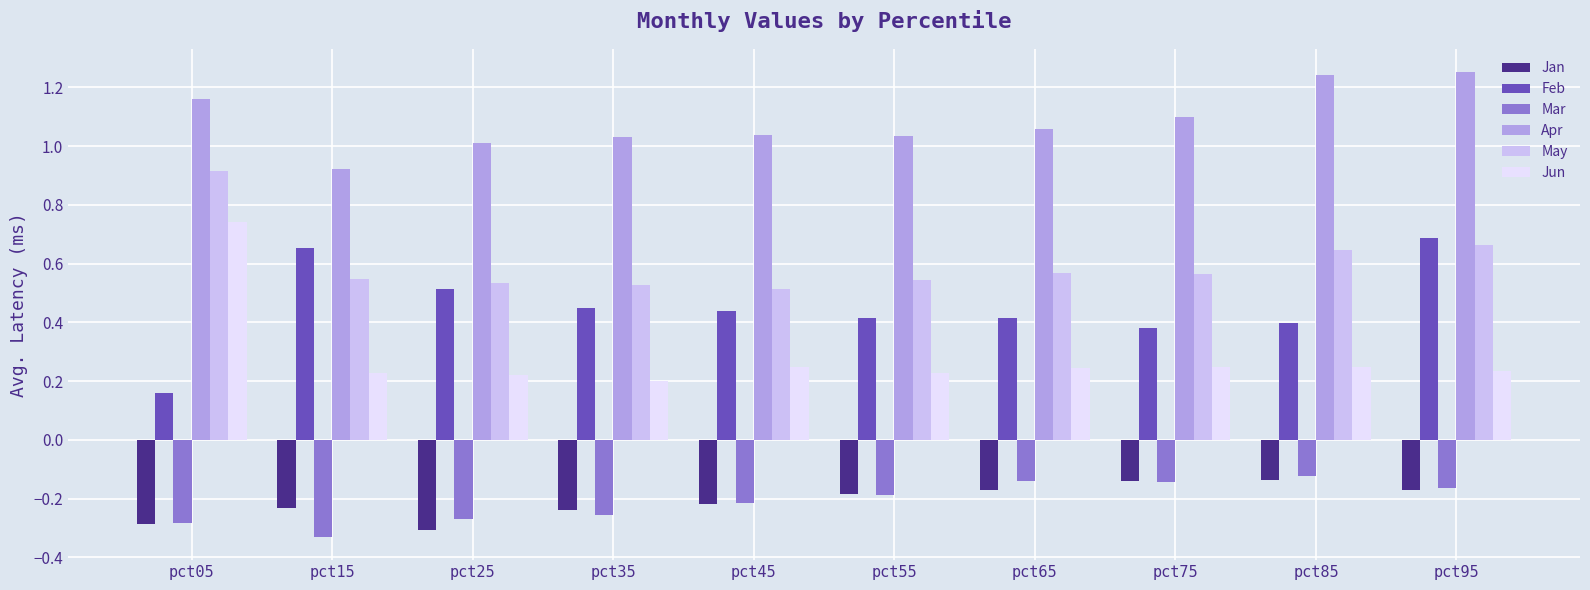

Rank the series at pct65 from highest to lowest value.

Apr, May, Feb, Jun, Mar, Jan